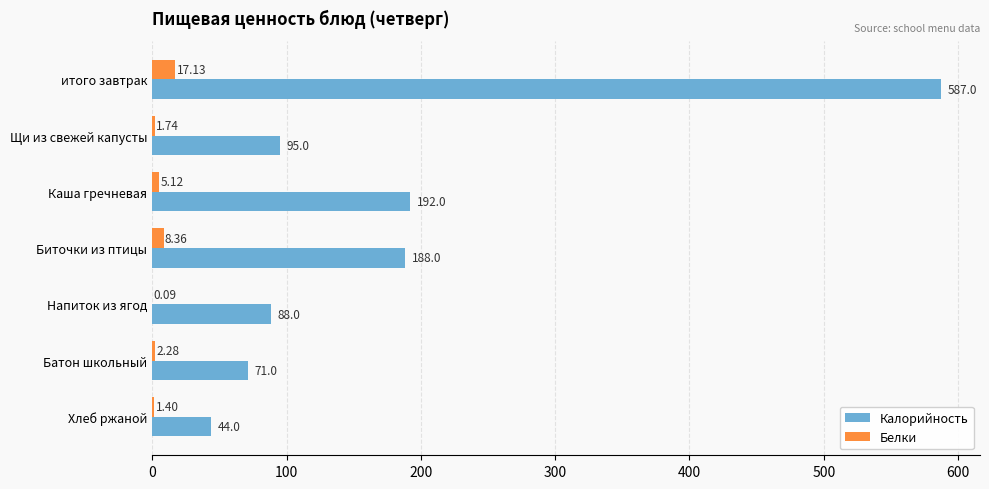

Between итого завтрак and Напиток из ягод, which series saw the biggest shift?

Калорийность